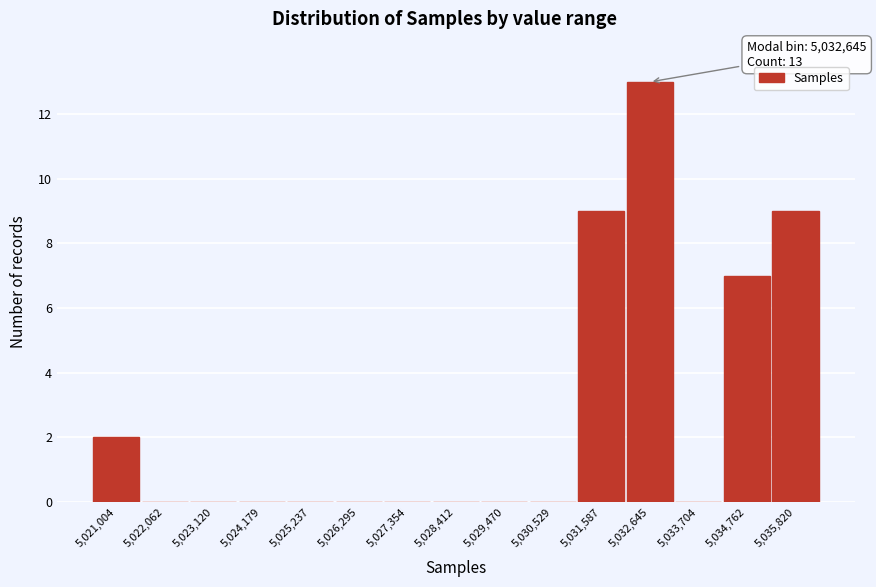

Reading left to right, transcribe all the data shown in this chart.

5,021,004=2	5,022,062=0	5,023,120=0	5,024,179=0	5,025,237=0	5,026,295=0	5,027,354=0	5,028,412=0	5,029,470=0	5,030,529=0	5,031,587=9	5,032,645=13	5,033,704=0	5,034,762=7	5,035,820=9